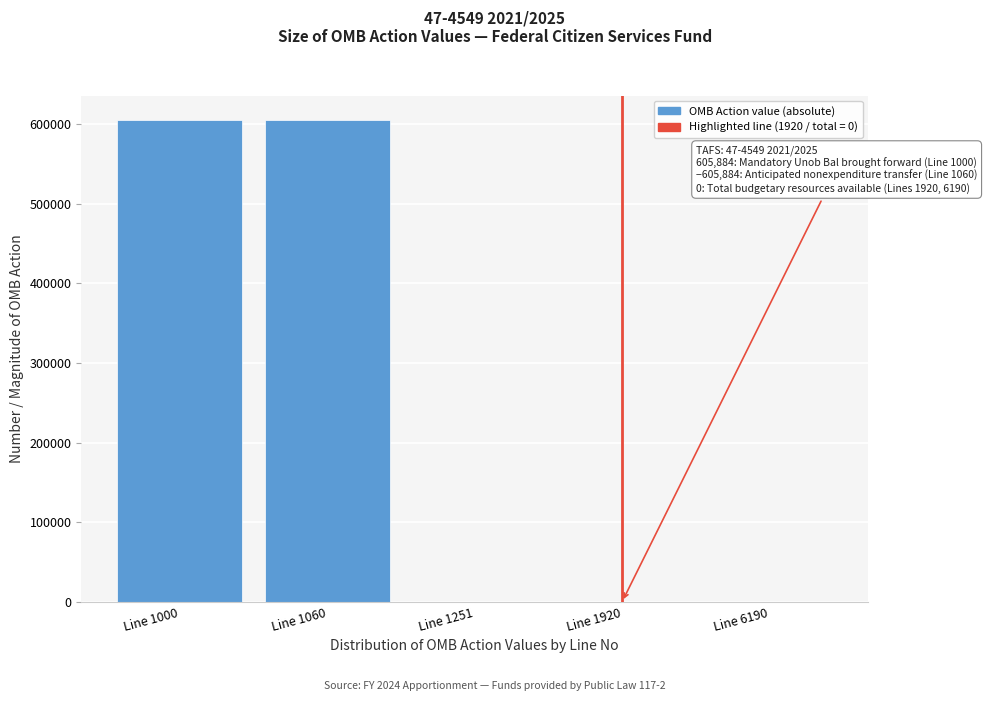

Reading right to left, what are all the values shown in this chart?

Line 6190=0	Line 1920=0	Line 1251=0	Line 1060=605884	Line 1000=605884